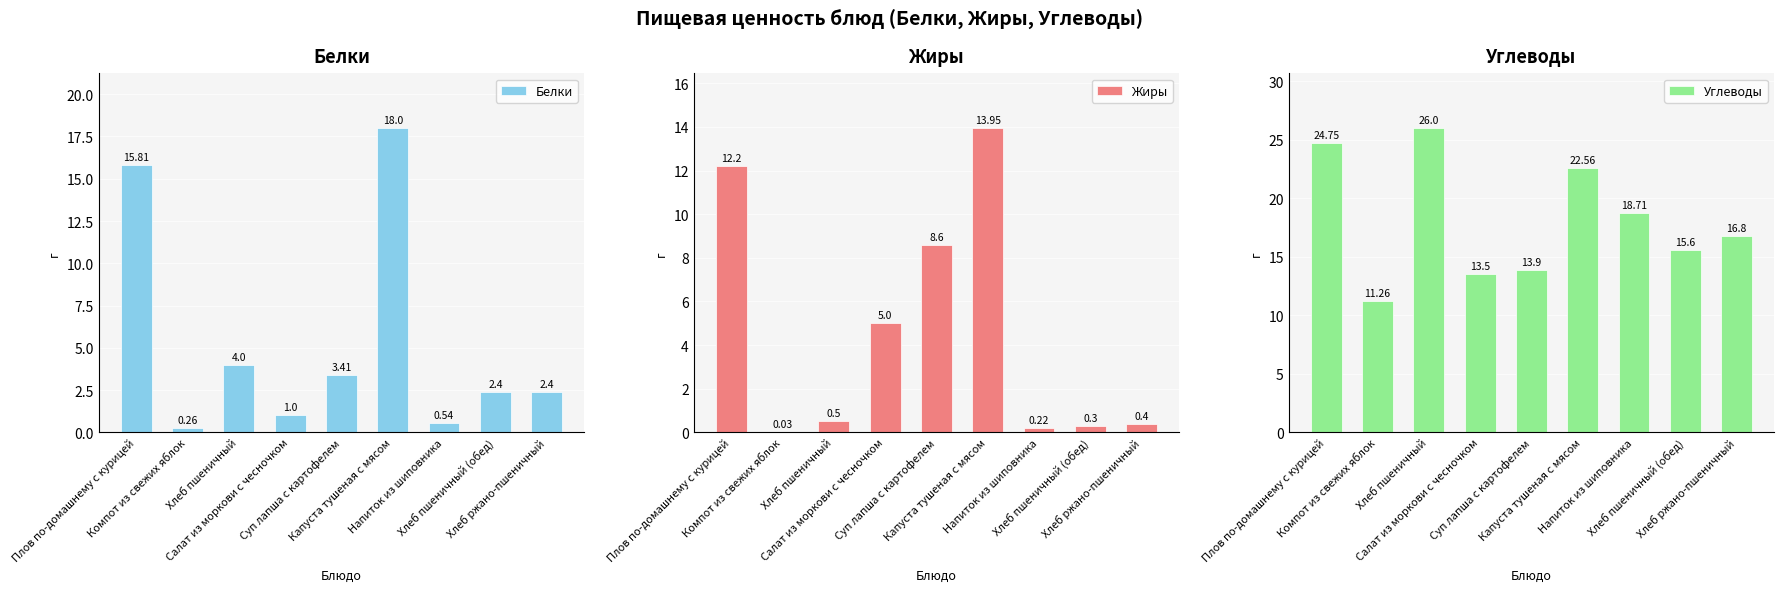

What is the value of the Белки bar at the 9th from the left?

2.4